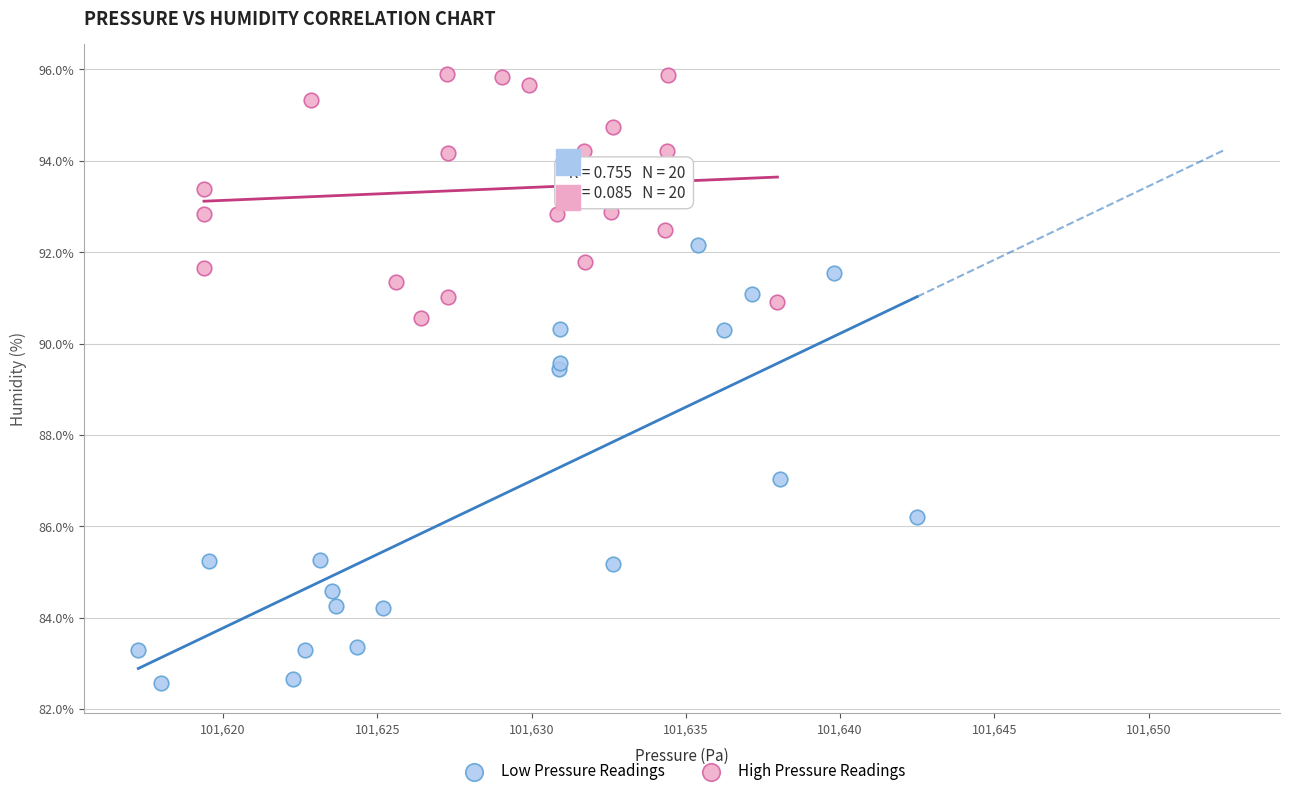

Which series has the widest spread of Y values?

Low Pressure Readings